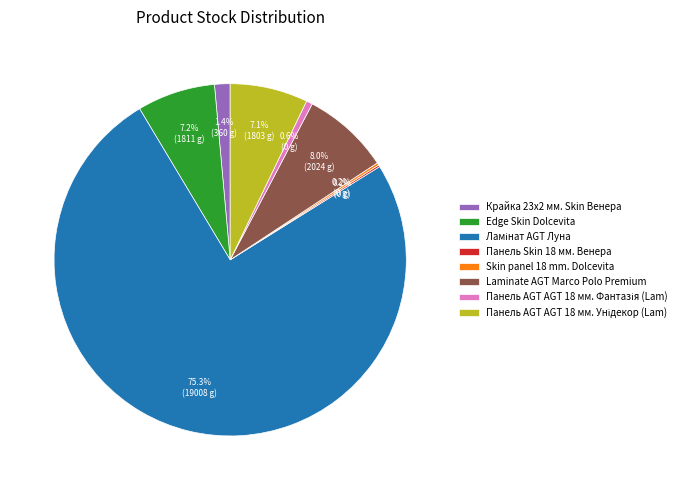

Does any single category account for the majority?

Yes